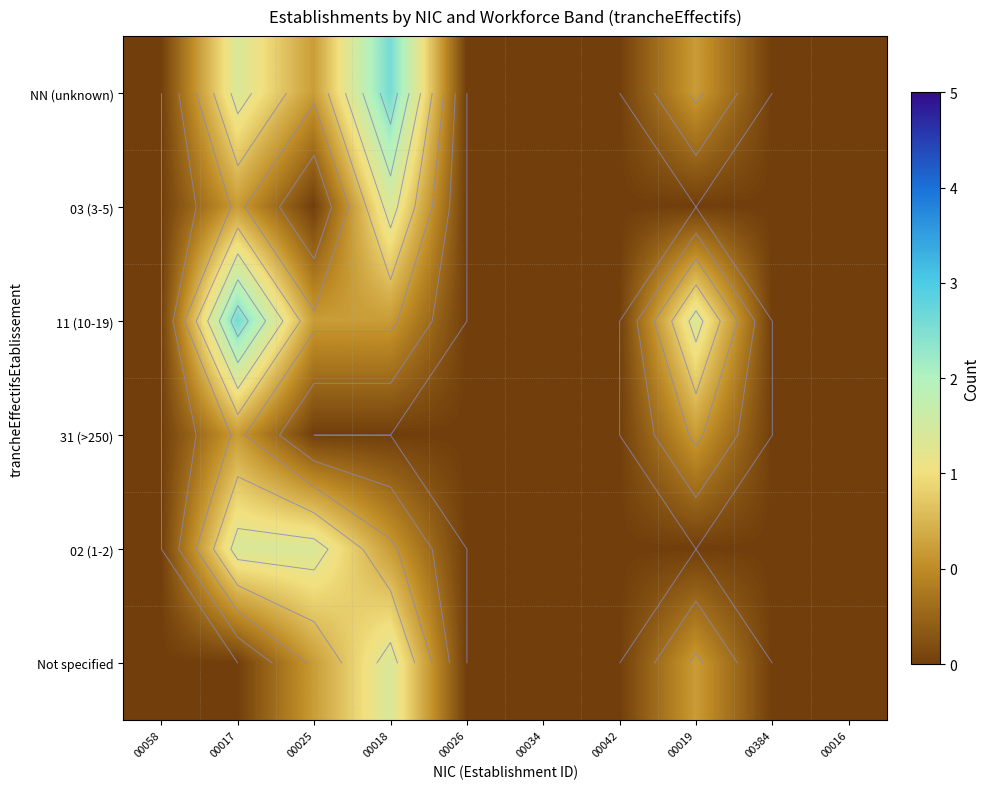

Count the number of data series in this chart.

6